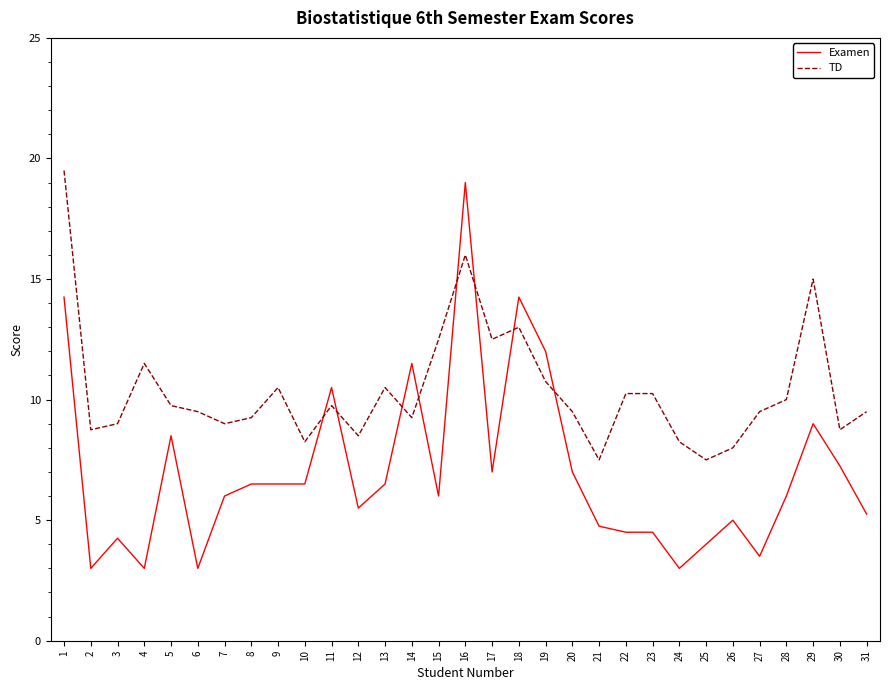

Which series has the largest range (max minus min)?

Examen